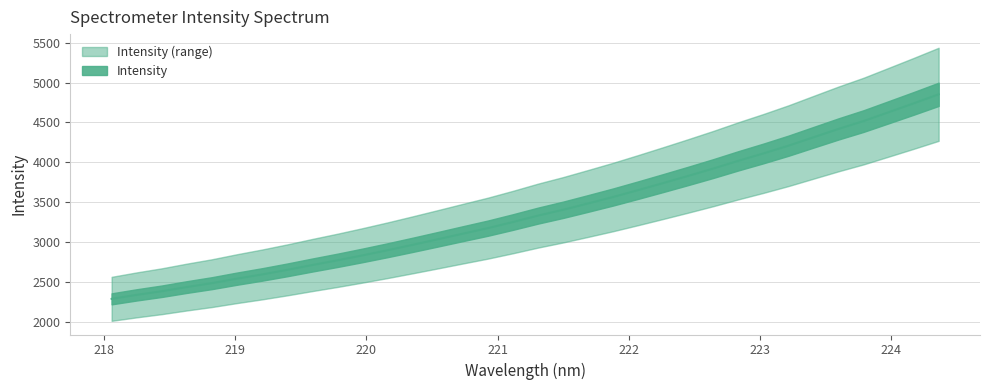

What position from the right is 224.1709?

2